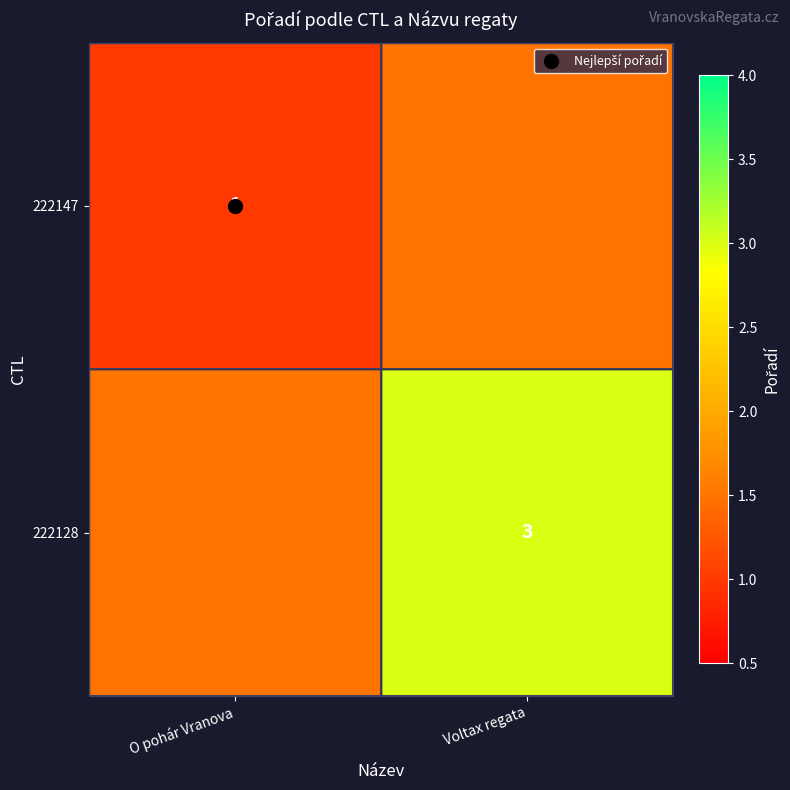

Is the value of 222128 at Voltax regata greater than the value of 222147 at O pohár Vranova?

Yes